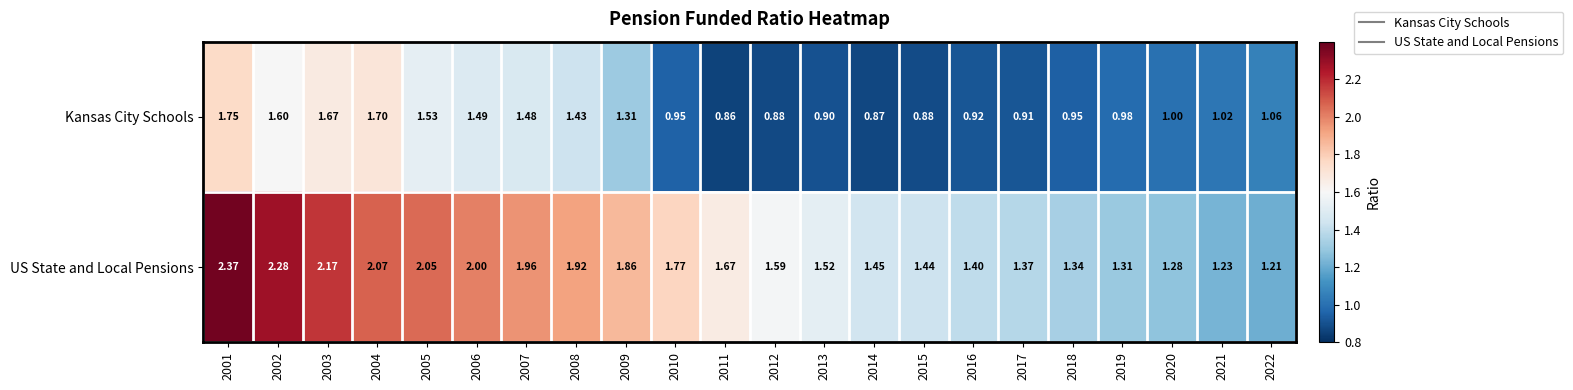

How many series are shown in this chart?

2